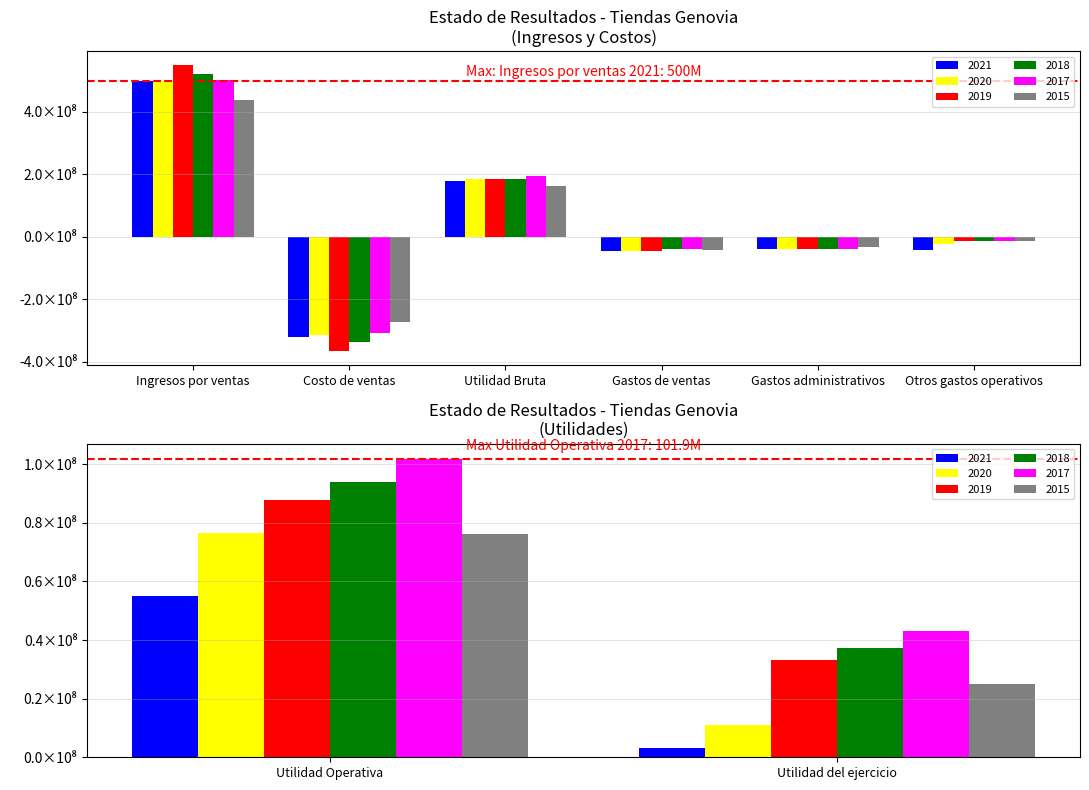

How many values in the 2015 series exceed 25051489?

4